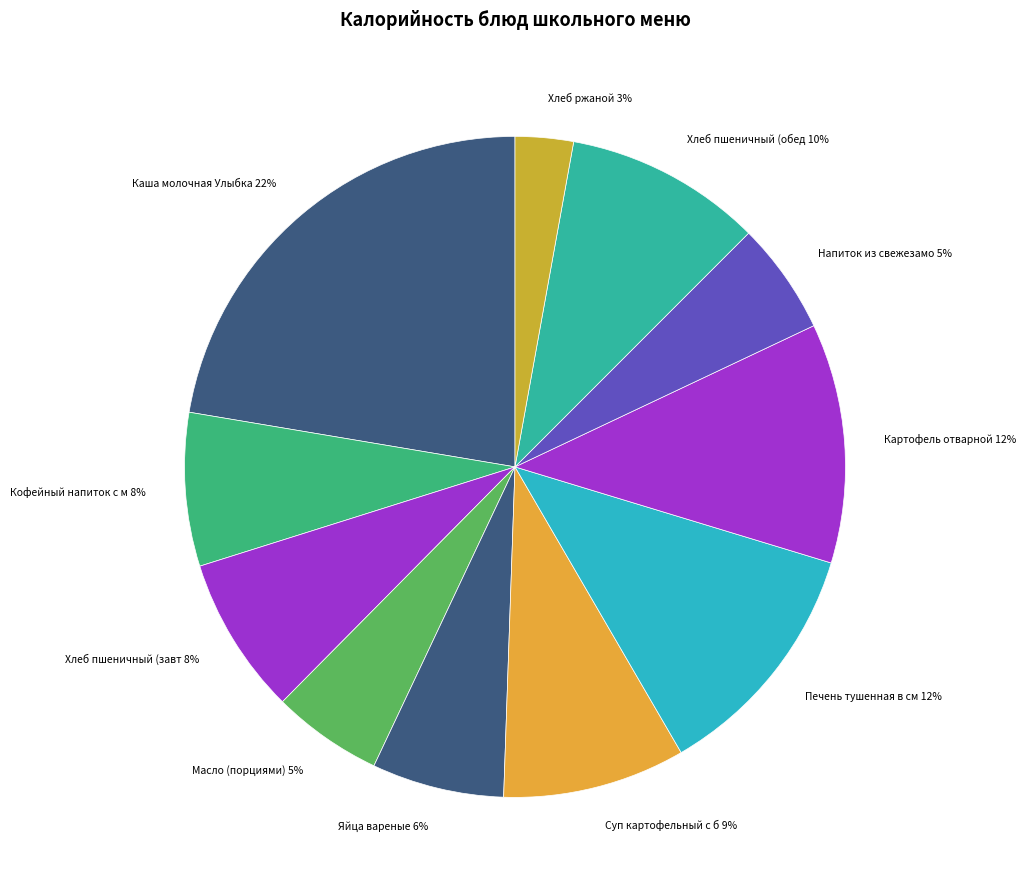

How many segments does this pie chart have?

11